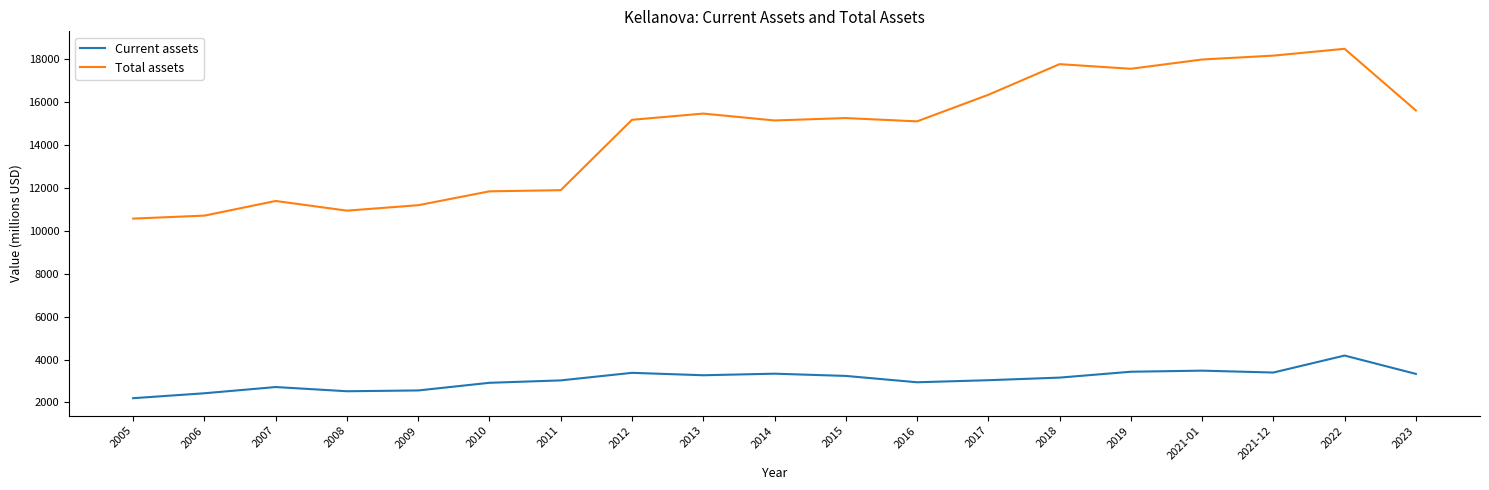

How many series are shown in this chart?

2